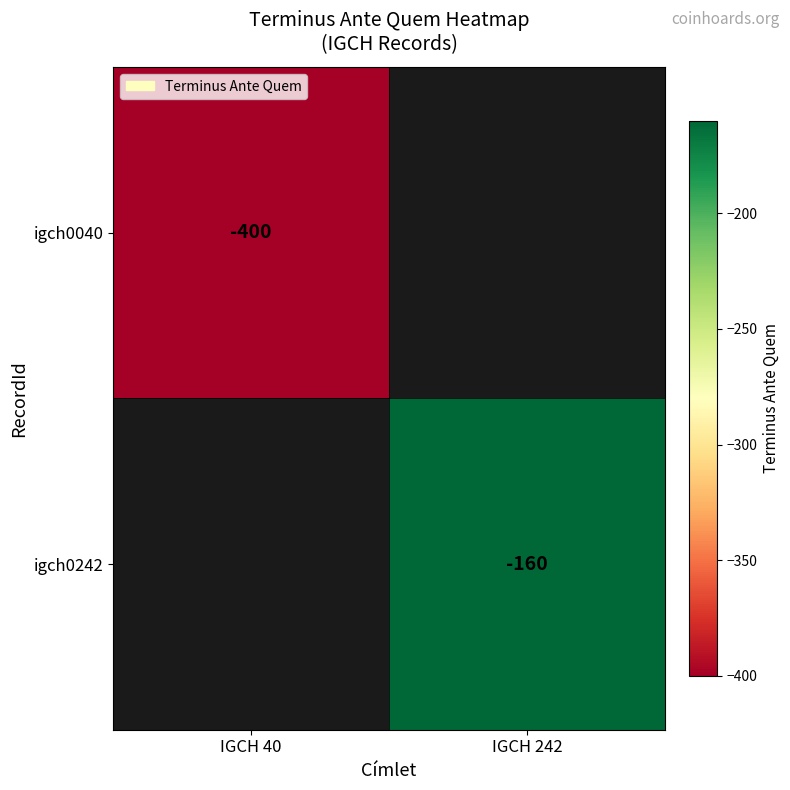

At how many categories does at least one series exceed -369?

1